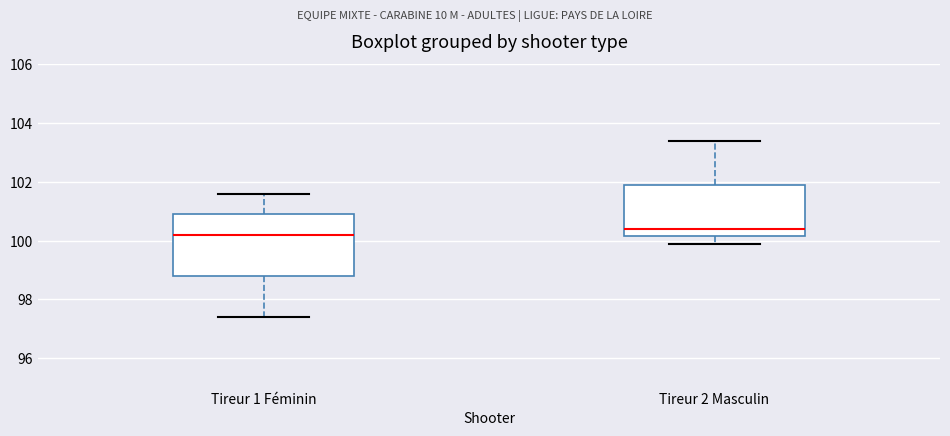

Which box has the lowest median line?

Tireur 1 Féminin